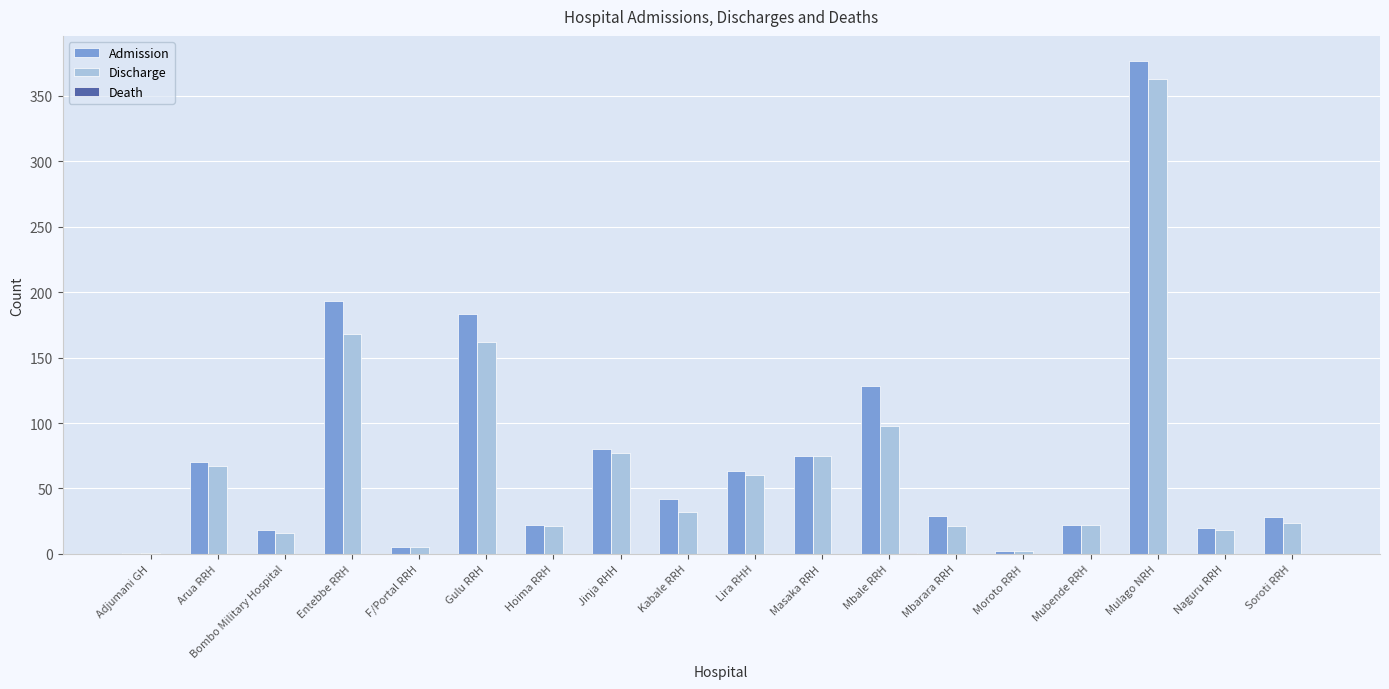

Which category has the highest value in the Discharge series?

Mulago NRH